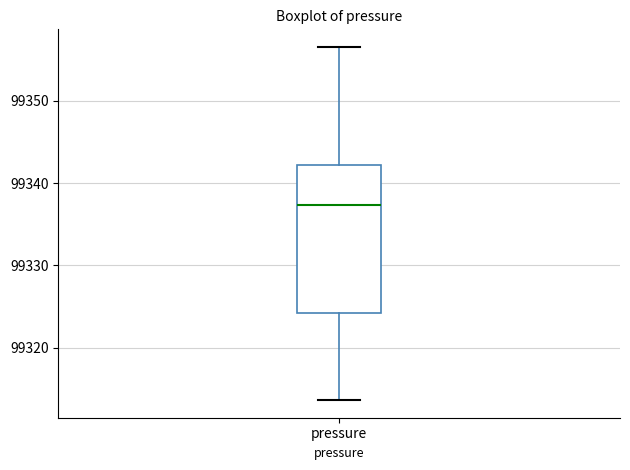

Transcribe this box plot: give where the median line is, the range the box spans, and where the two whiskers end, as read against the y-axis. The values are not printed on the chart, so give them approximately, as read against the axis.

median 99337, box 99324 to 99342, whiskers 99314 to 99357